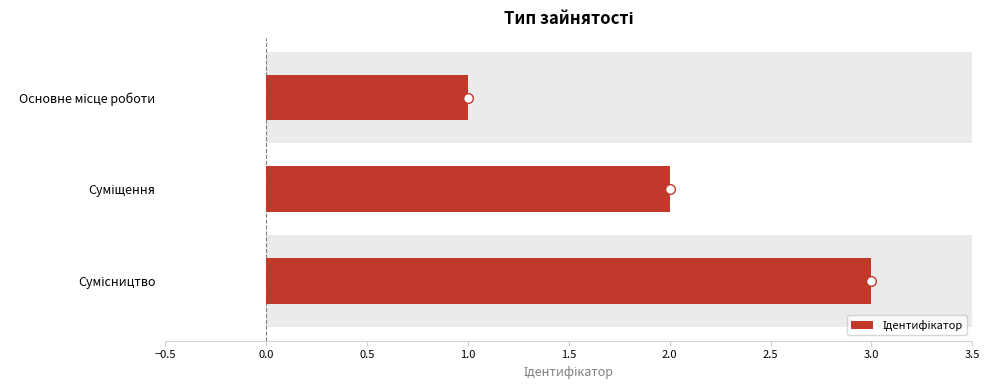

Count the values in the range 1 to 3.

3